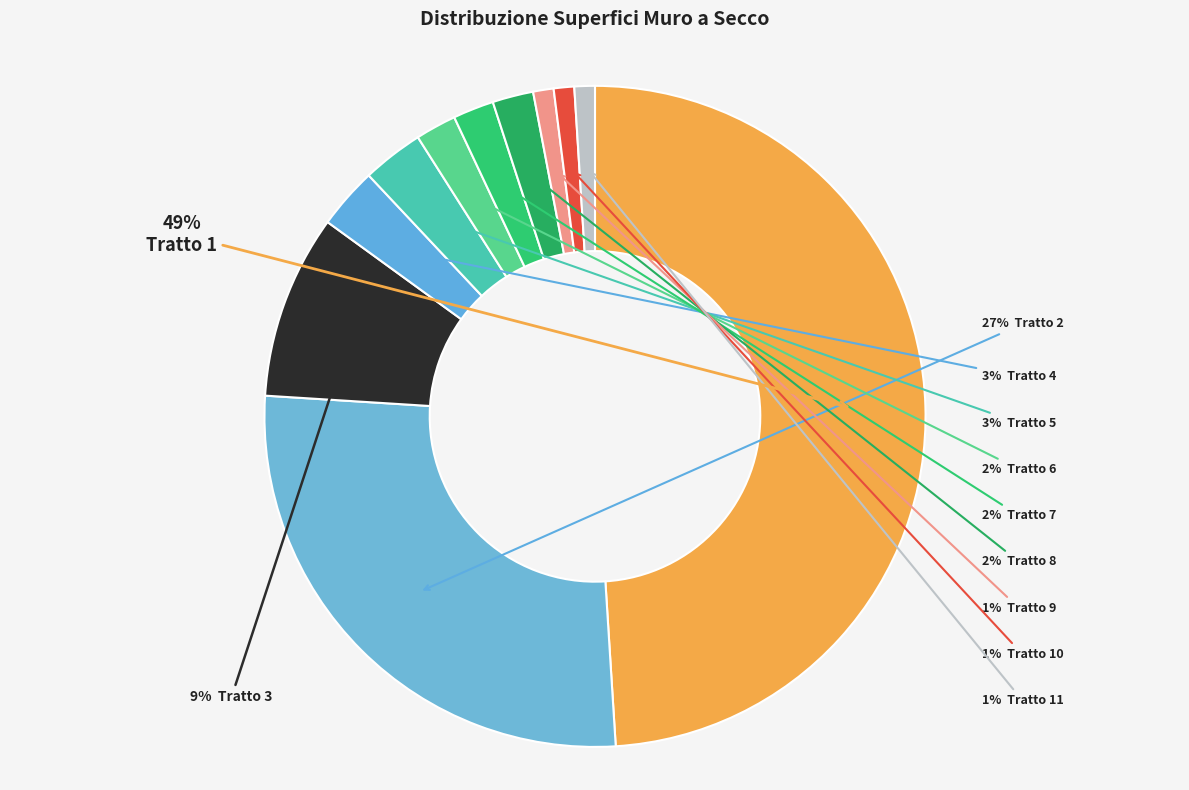

How many segments does this pie chart have?

11